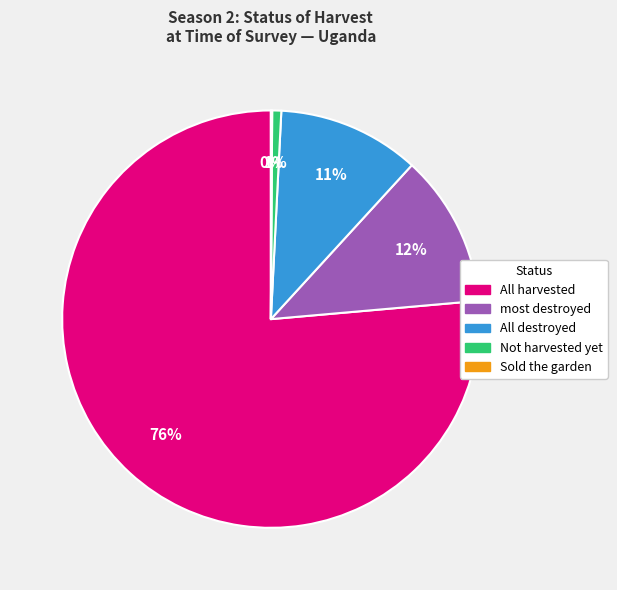

To the nearest percent, what is the difference between the largest and smallest slice percentages?

76%